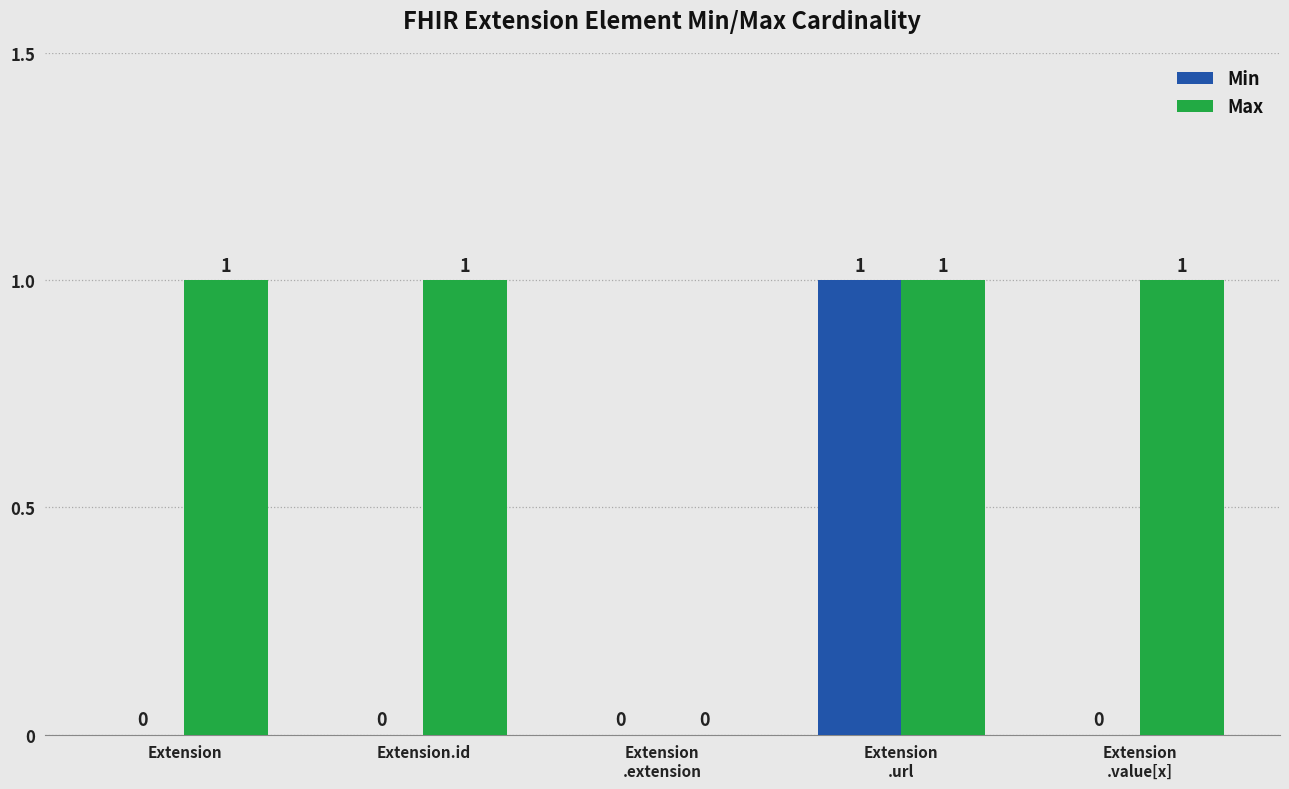

Is it true that Max equals 0 at Extension
.value[x]?

False